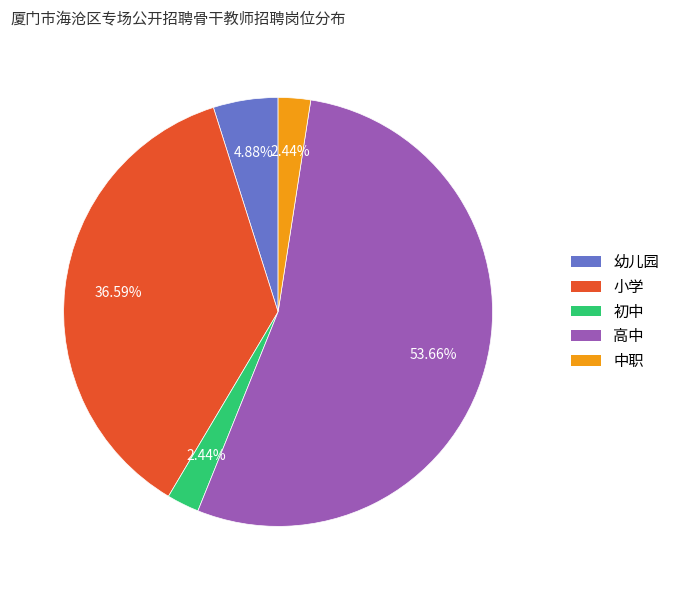

Is there a majority slice in this chart?

Yes